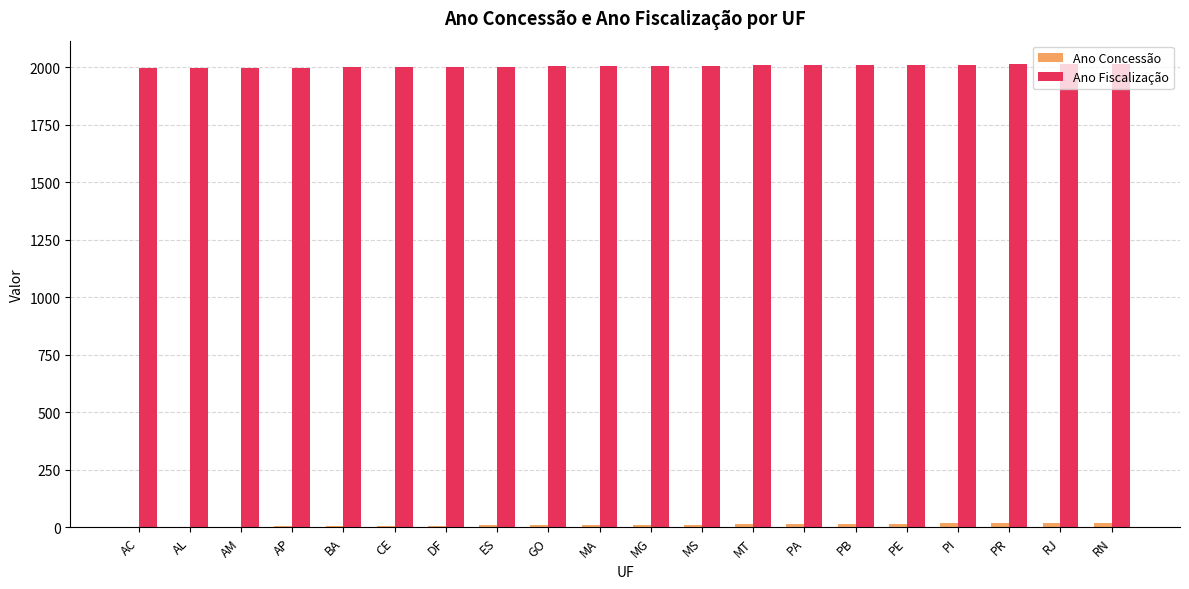

Which series has the largest total across all categories?

Ano Fiscalização